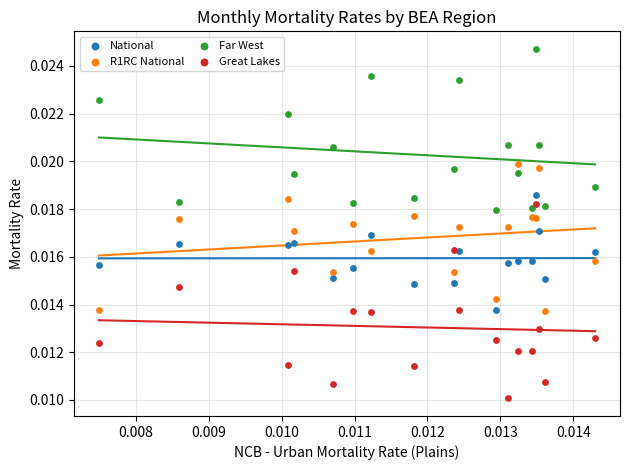

Which series contains the highest Y value?

Far West